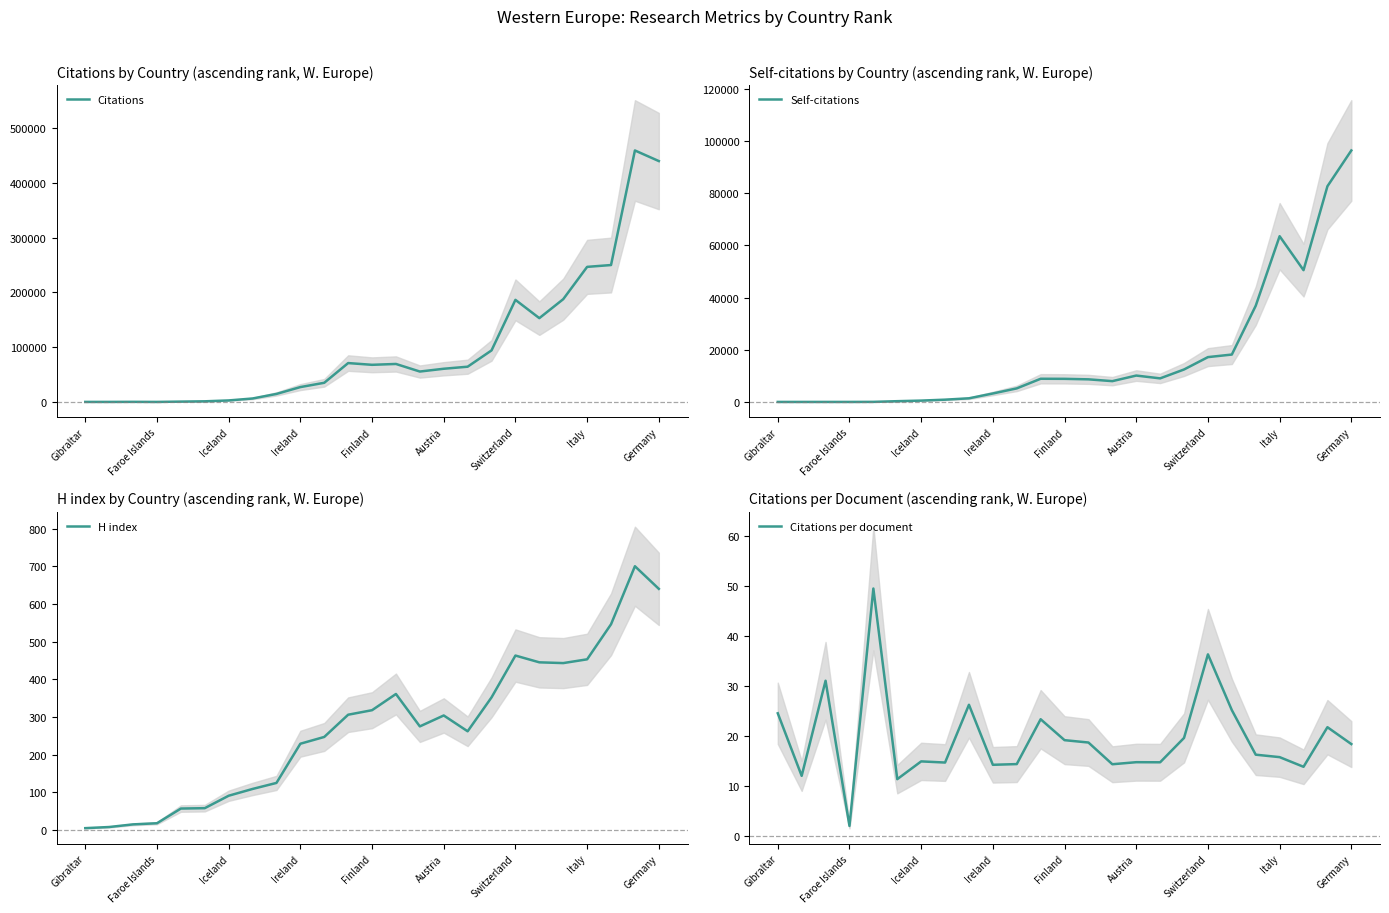

How many values in the Citations series are below 60565?

12